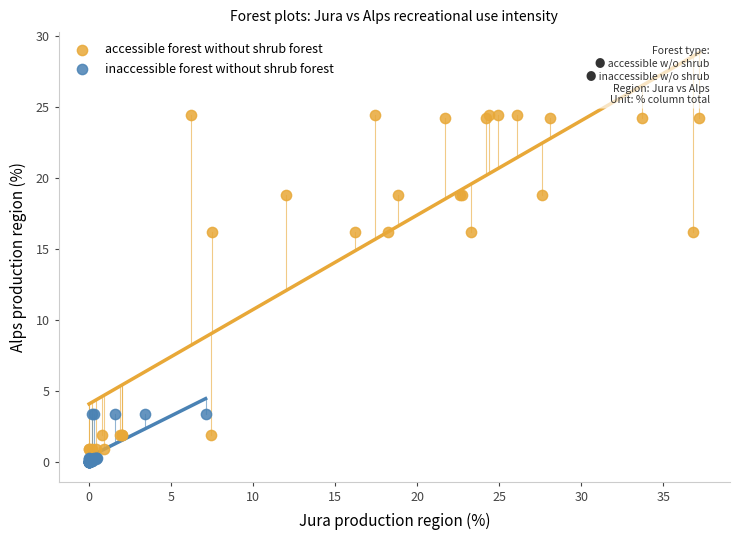

Which series has the widest spread of Y values?

accessible forest without shrub forest